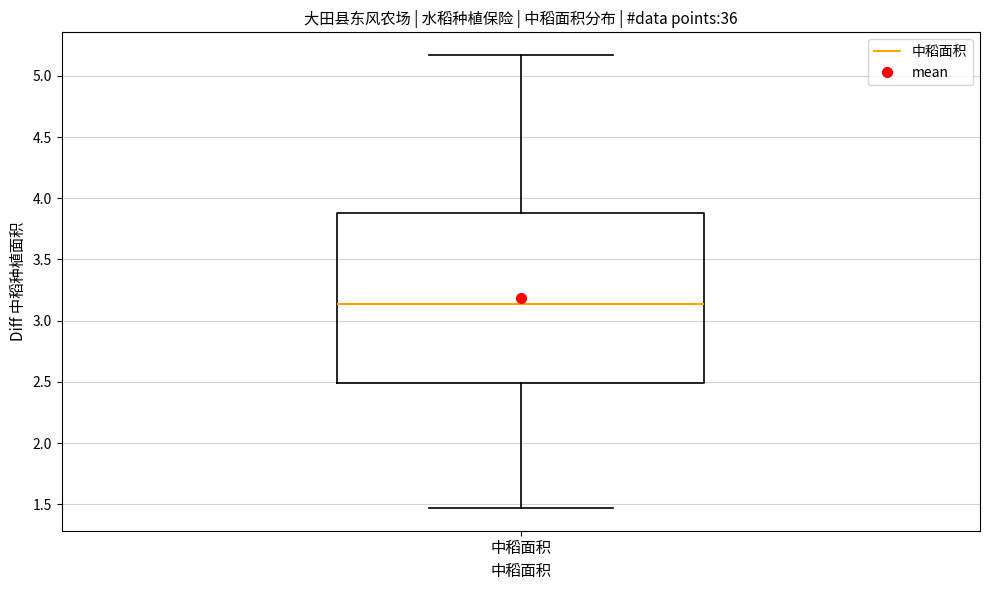

Read this box plot against the y-axis: the position of the median line, the range covered by the box, and the ends of both whiskers. The values are not printed on the chart, so give them approximately, as read against the axis.

median 3.15, box 2.50 to 3.90, whiskers 1.45 to 5.15